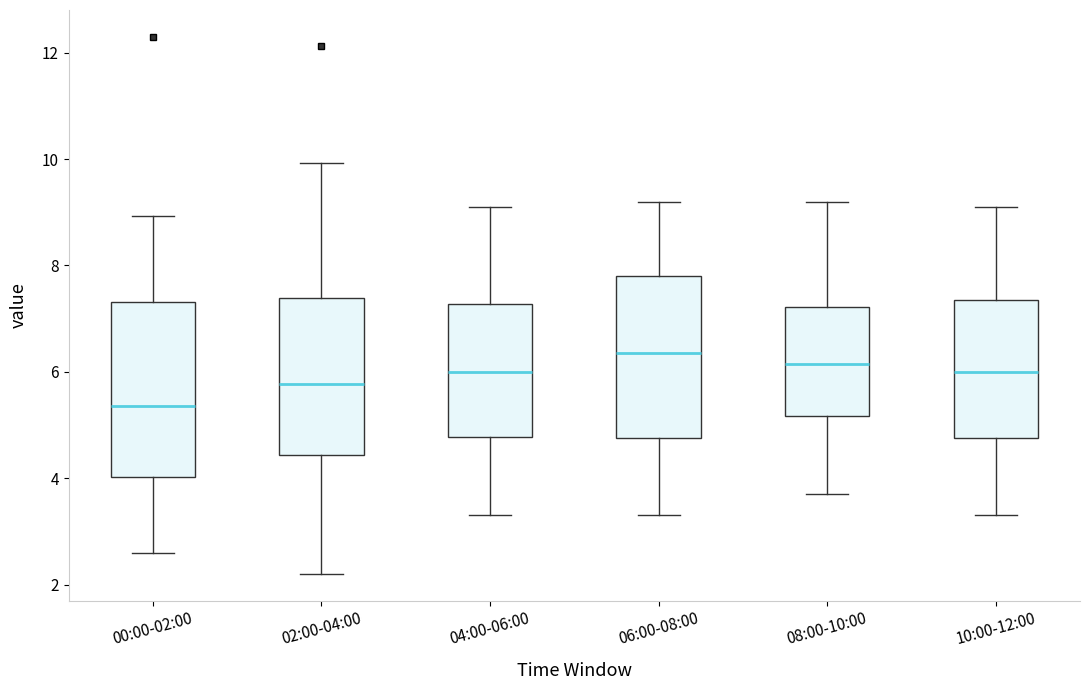

Comparing the boxes themselves (not the whiskers), which one is the tallest?

00:00-02:00